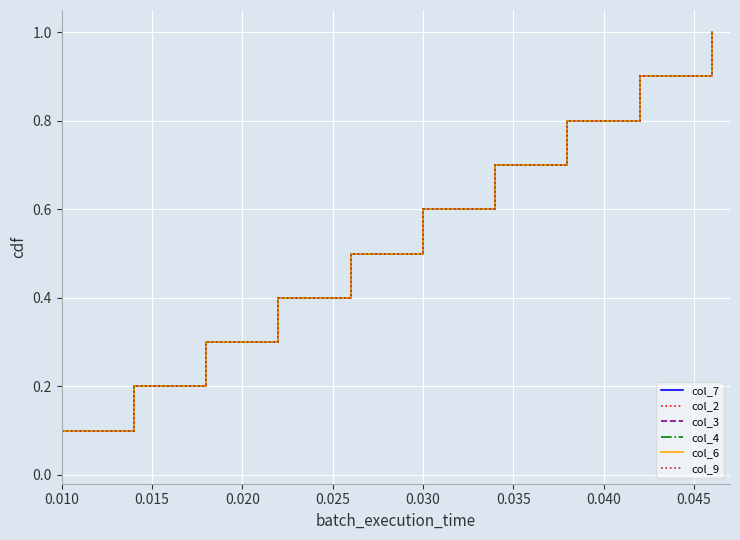

How many lines are shown in the chart?

6